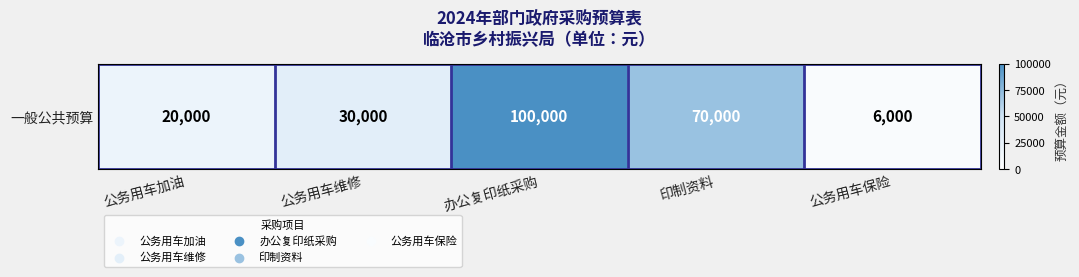

Approximately how many times larger is the value at 公务用车保险 compared to 办公复印纸采购?

0.1